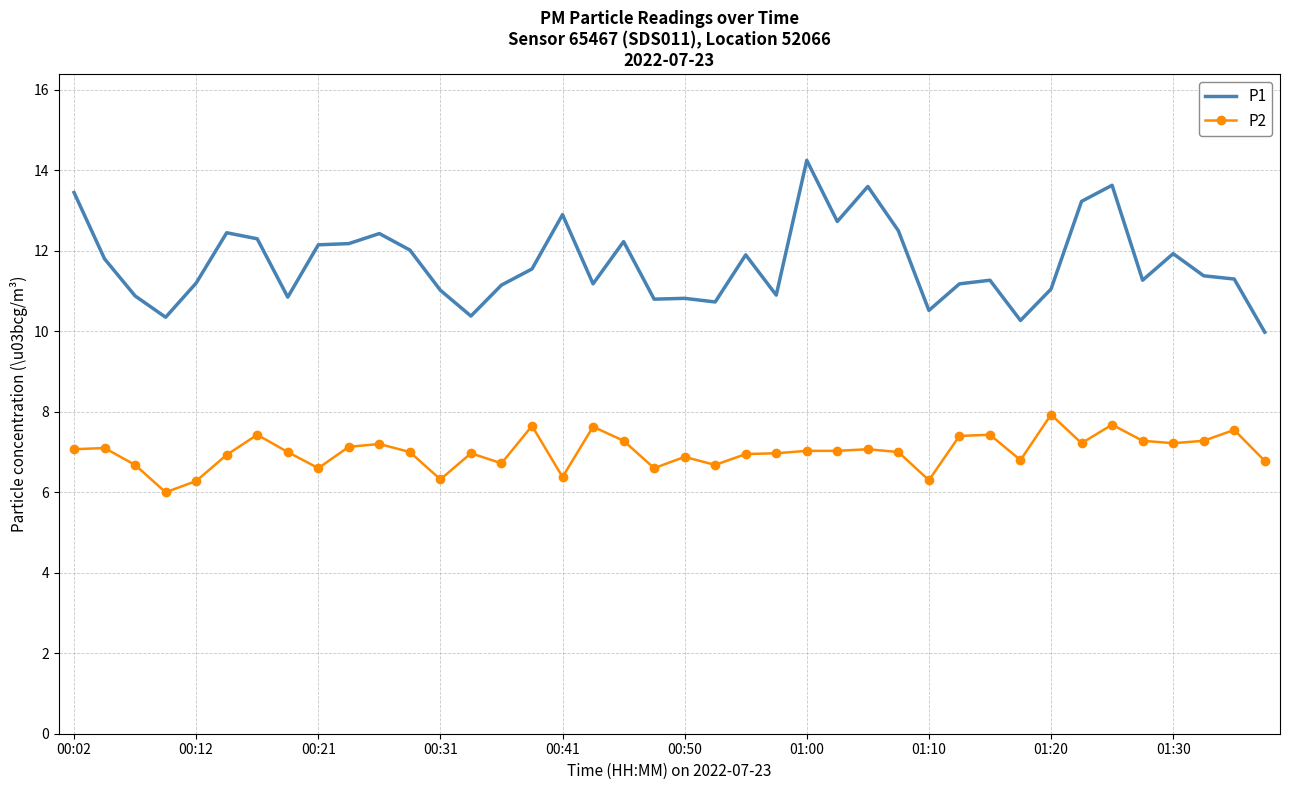

Which series has the widest spread of values?

P1